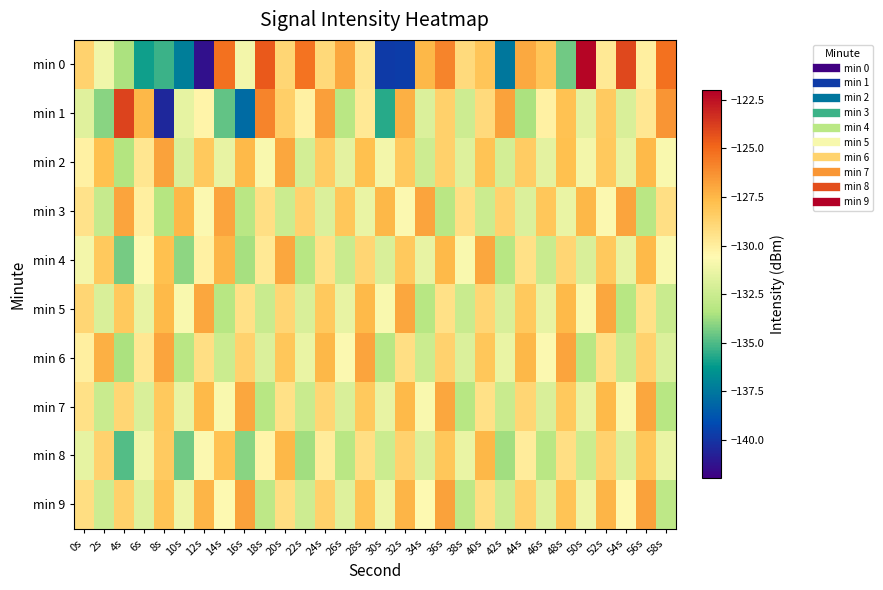

Reading left to right, what are all the values shown in this chart?

min 0: 0s=-128.6	2s=-131.1	4s=-133.6	6s=-136.0	8s=-135.4	10s=-137.2	12s=-141.4	14s=-125.3	16s=-131.0	18s=-124.6	20s=-128.9	22s=-125.4	24s=-129.0	26s=-127.0	28s=-129.6	30s=-139.8	32s=-139.7	34s=-127.5	36s=-125.9	38s=-129.1	40s=-128.1	42s=-137.5	44s=-127.0	46s=-128.1	48s=-134.5	50s=-122.2	52s=-129.8	54s=-124.1	56s=-130.1	58s=-125.3
min 1: 0s=-131.7	2s=-134.1	4s=-123.9	6s=-127.5	8s=-140.4	10s=-131.5	12s=-130.3	14s=-134.7	16s=-137.9	18s=-125.9	20s=-128.5	22s=-130.2	24s=-126.7	26s=-133.1	28s=-129.8	30s=-135.6	32s=-127.3	34s=-131.9	36s=-128.6	38s=-132.4	40s=-129.1	42s=-126.8	44s=-133.5	46s=-130.2	48s=-127.9	50s=-131.6	52s=-128.3	54s=-132.0	56s=-129.7	58s=-126.4
min 2: 0s=-130.2	2s=-127.8	4s=-133.4	6s=-129.6	8s=-126.8	10s=-132.0	12s=-128.2	14s=-131.4	16s=-127.6	18s=-130.8	20s=-127.0	22s=-132.2	24s=-128.4	26s=-131.6	28s=-127.8	30s=-131.0	32s=-128.2	34s=-132.4	36s=-128.6	38s=-131.8	40s=-128.0	42s=-132.2	44s=-128.4	46s=-131.6	48s=-127.8	50s=-131.0	52s=-128.2	54s=-131.4	56s=-127.6	58s=-130.8
min 3: 0s=-129.5	2s=-132.7	4s=-126.9	6s=-130.1	8s=-133.3	10s=-127.5	12s=-130.7	14s=-126.9	16s=-133.1	18s=-129.3	20s=-132.5	22s=-128.7	24s=-131.9	26s=-128.1	28s=-131.3	30s=-127.5	32s=-130.7	34s=-126.9	36s=-133.1	38s=-129.3	40s=-132.5	42s=-128.7	44s=-131.9	46s=-128.1	48s=-131.3	50s=-127.5	52s=-130.7	54s=-126.9	56s=-133.1	58s=-129.3
min 4: 0s=-131.0	2s=-128.2	4s=-134.4	6s=-130.6	8s=-127.8	10s=-134.0	12s=-130.2	14s=-127.4	16s=-133.6	18s=-129.8	20s=-127.0	22s=-133.2	24s=-129.4	26s=-132.6	28s=-128.8	30s=-132.0	32s=-128.2	34s=-131.4	36s=-127.6	38s=-130.8	40s=-127.0	42s=-133.2	44s=-129.4	46s=-132.6	48s=-128.8	50s=-132.0	52s=-128.2	54s=-131.4	56s=-127.6	58s=-130.8
min 5: 0s=-128.8	2s=-132.0	4s=-128.2	6s=-131.4	8s=-127.6	10s=-130.8	12s=-127.0	14s=-133.2	16s=-129.4	18s=-132.6	20s=-128.8	22s=-132.0	24s=-128.2	26s=-131.4	28s=-127.6	30s=-130.8	32s=-127.0	34s=-133.2	36s=-129.4	38s=-132.6	40s=-128.8	42s=-132.0	44s=-128.2	46s=-131.4	48s=-127.6	50s=-130.8	52s=-127.0	54s=-133.2	56s=-129.4	58s=-132.6
min 6: 0s=-130.1	2s=-127.3	4s=-133.5	6s=-129.7	8s=-126.9	10s=-133.1	12s=-129.3	14s=-132.5	16s=-128.7	18s=-131.9	20s=-128.1	22s=-131.3	24s=-127.5	26s=-130.7	28s=-126.9	30s=-133.1	32s=-129.3	34s=-132.5	36s=-128.7	38s=-131.9	40s=-128.1	42s=-131.3	44s=-127.5	46s=-130.7	48s=-126.9	50s=-133.1	52s=-129.3	54s=-132.5	56s=-128.7	58s=-131.9
min 7: 0s=-129.4	2s=-132.6	4s=-128.8	6s=-132.0	8s=-128.2	10s=-131.4	12s=-127.6	14s=-130.8	16s=-127.0	18s=-133.2	20s=-129.4	22s=-132.6	24s=-128.8	26s=-132.0	28s=-128.2	30s=-131.4	32s=-127.6	34s=-130.8	36s=-127.0	38s=-133.2	40s=-129.4	42s=-132.6	44s=-128.8	46s=-132.0	48s=-128.2	50s=-131.4	52s=-127.6	54s=-130.8	56s=-127.0	58s=-133.2
min 8: 0s=-131.5	2s=-128.7	4s=-134.9	6s=-131.1	8s=-128.3	10s=-134.5	12s=-130.7	14s=-127.9	16s=-134.1	18s=-130.3	20s=-127.5	22s=-133.7	24s=-129.9	26s=-133.1	28s=-129.3	30s=-132.5	32s=-128.7	34s=-131.9	36s=-128.1	38s=-131.3	40s=-127.5	42s=-133.7	44s=-129.9	46s=-133.1	48s=-129.3	50s=-132.5	52s=-128.7	54s=-131.9	56s=-128.1	58s=-131.3
min 9: 0s=-129.2	2s=-132.4	4s=-128.6	6s=-131.8	8s=-128.0	10s=-131.2	12s=-127.4	14s=-130.6	16s=-126.8	18s=-133.0	20s=-129.2	22s=-132.4	24s=-128.6	26s=-131.8	28s=-128.0	30s=-131.2	32s=-127.4	34s=-130.6	36s=-126.8	38s=-133.0	40s=-129.2	42s=-132.4	44s=-128.6	46s=-131.8	48s=-128.0	50s=-131.2	52s=-127.4	54s=-130.6	56s=-126.8	58s=-133.0